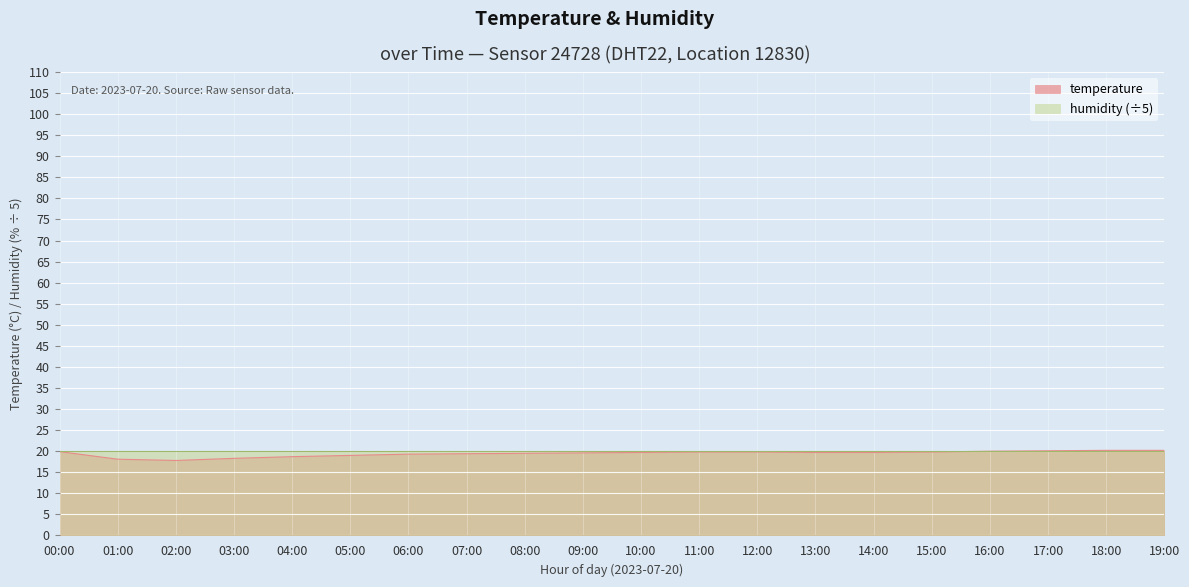

What is the difference between the values at 04:00 and 00:00?

1.2